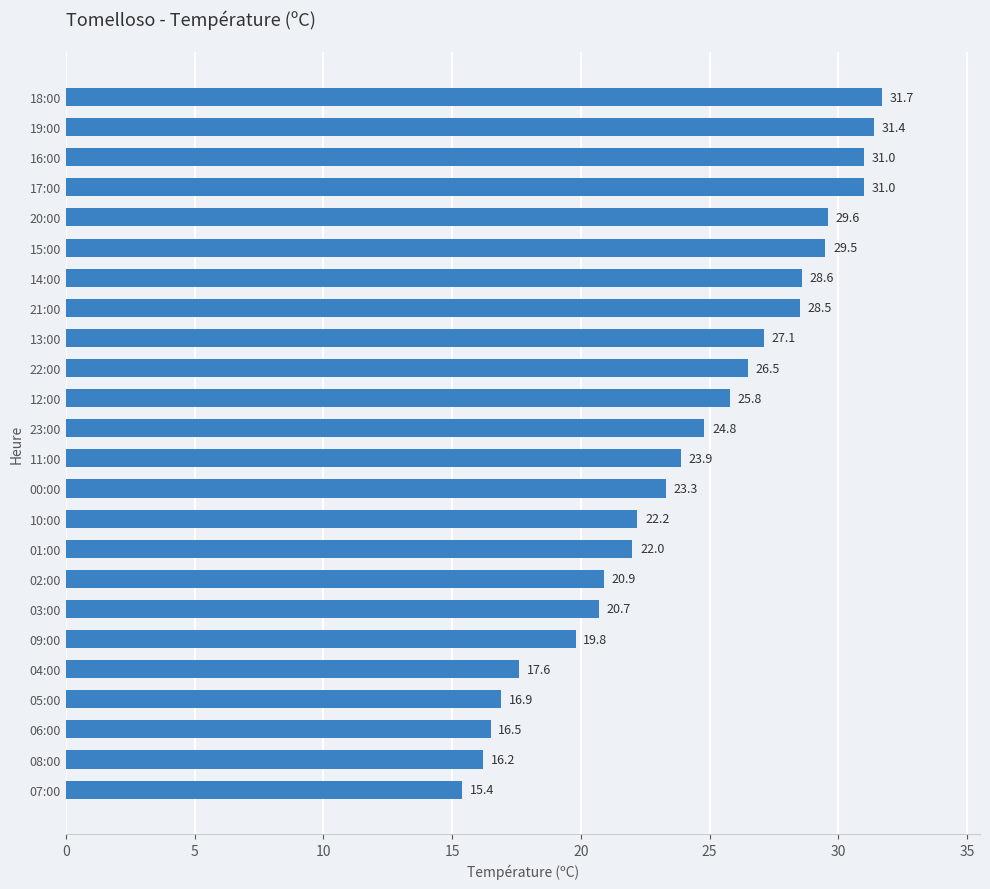

How many data points are less than 24?

12